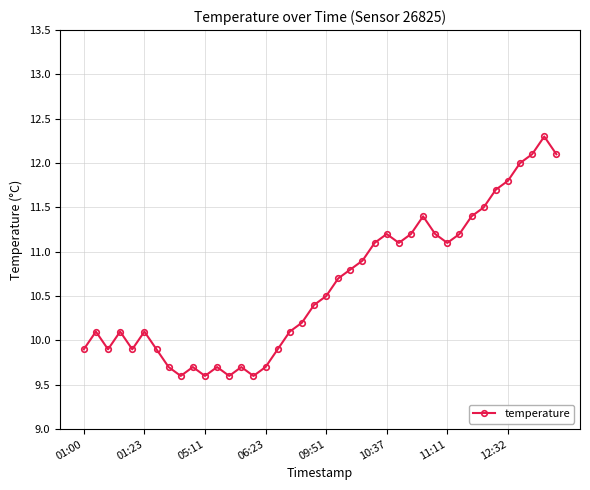

How many data points are less than 10?

14